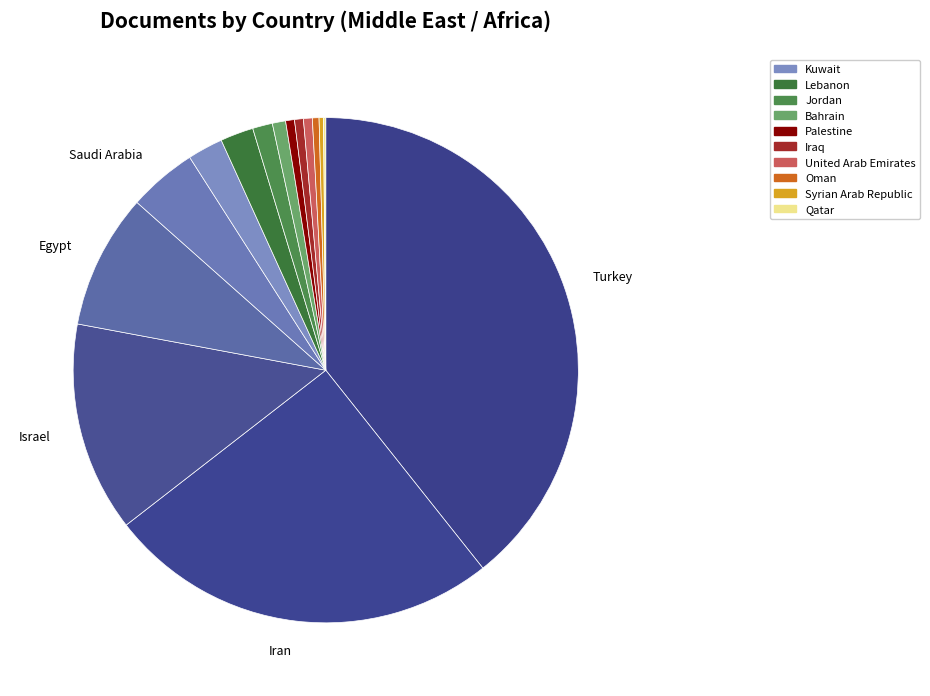

What is the largest slice in the pie chart?

Turkey